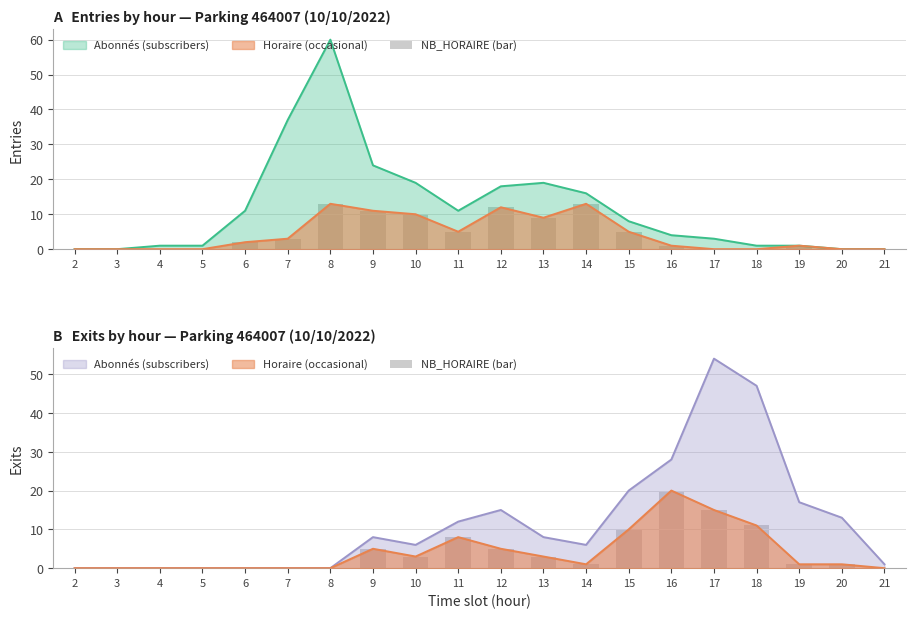

Where is the data nearest to the value 10?

15